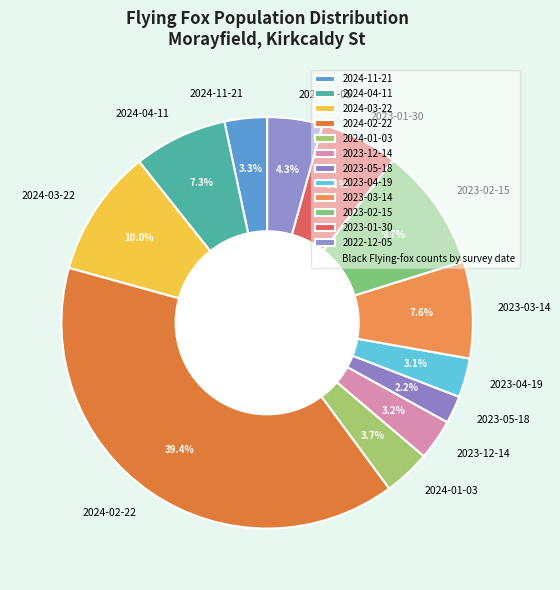

True or false: 2024-04-11 accounts for 7% of the total.

True